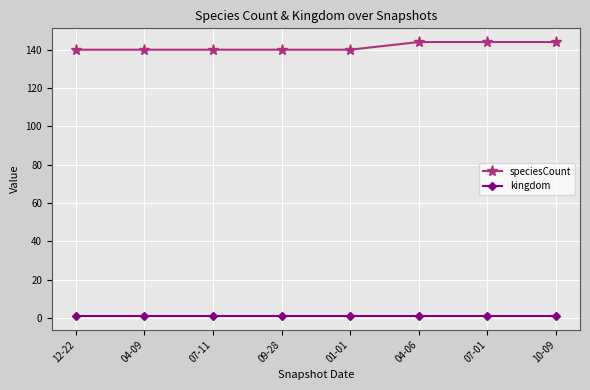

Which series has the largest range (max minus min)?

speciesCount